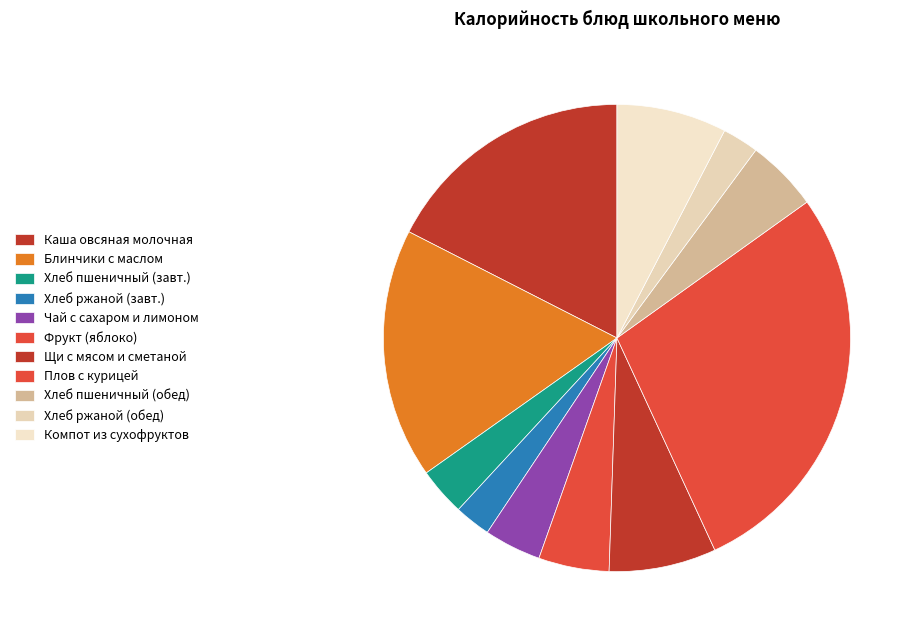

To the nearest percent, what portion does Щи с мясом и сметаной represent?

7%